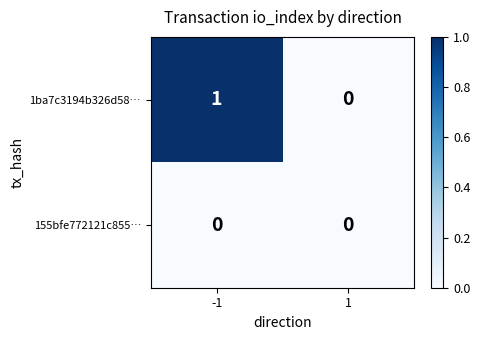

Which series changed the most between -1 and 1?

1ba7c3194b326d58…